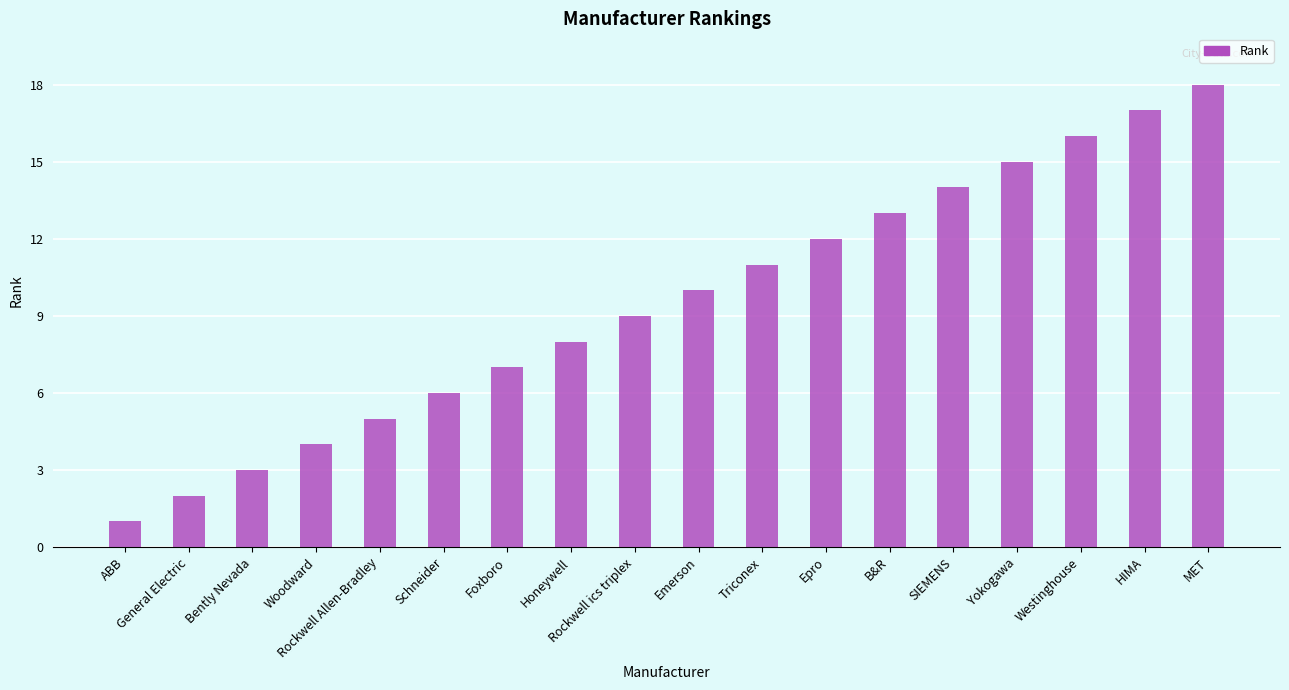

How many distinct data groups are displayed?

1